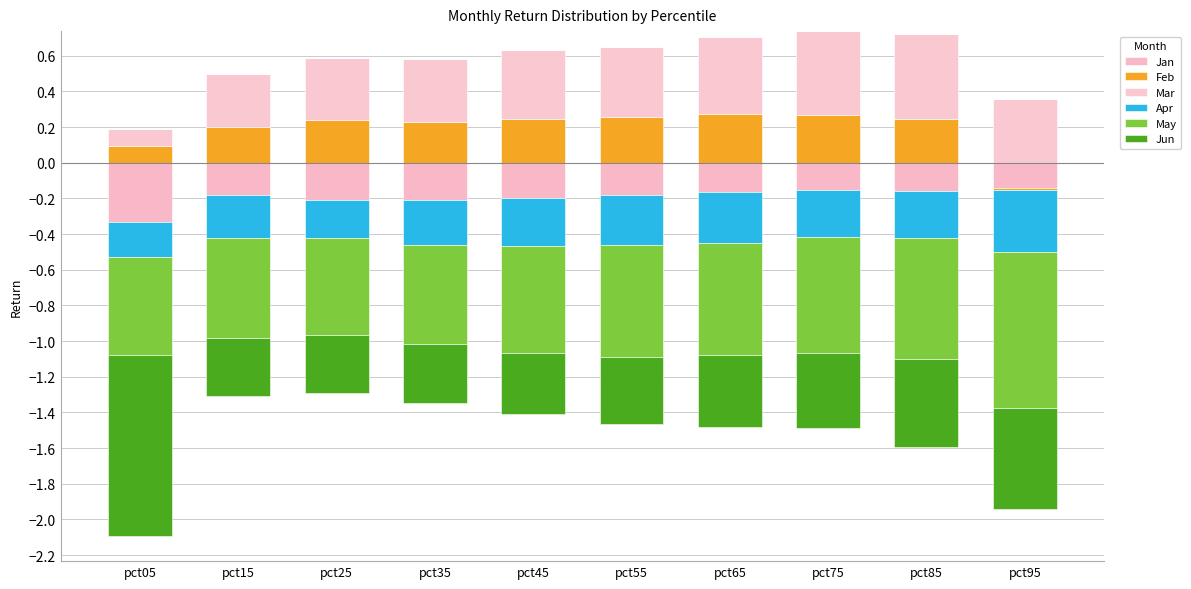

What are all the series names shown in the legend?

Jan, Feb, Mar, Apr, May, Jun